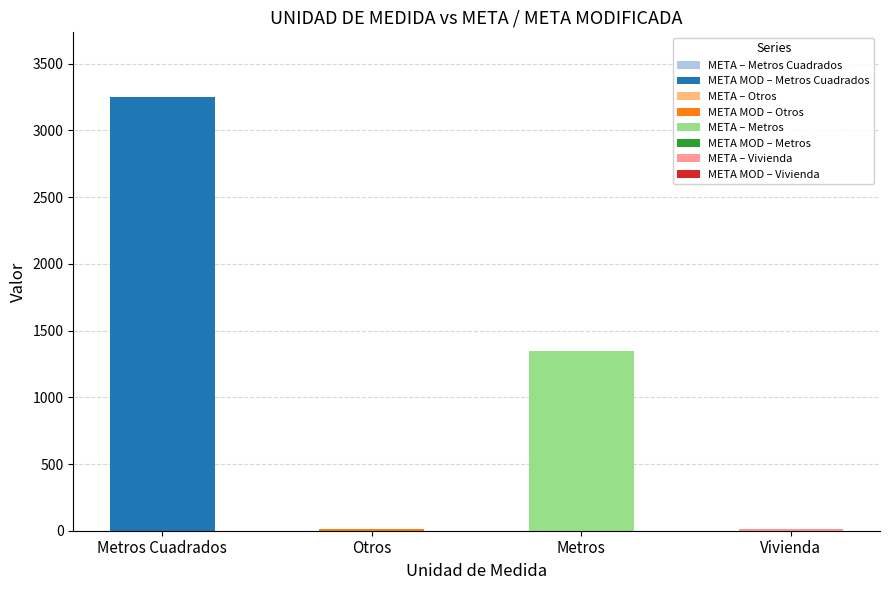

What is the sum of the META values at Otros and Metros Cuadrados?

2